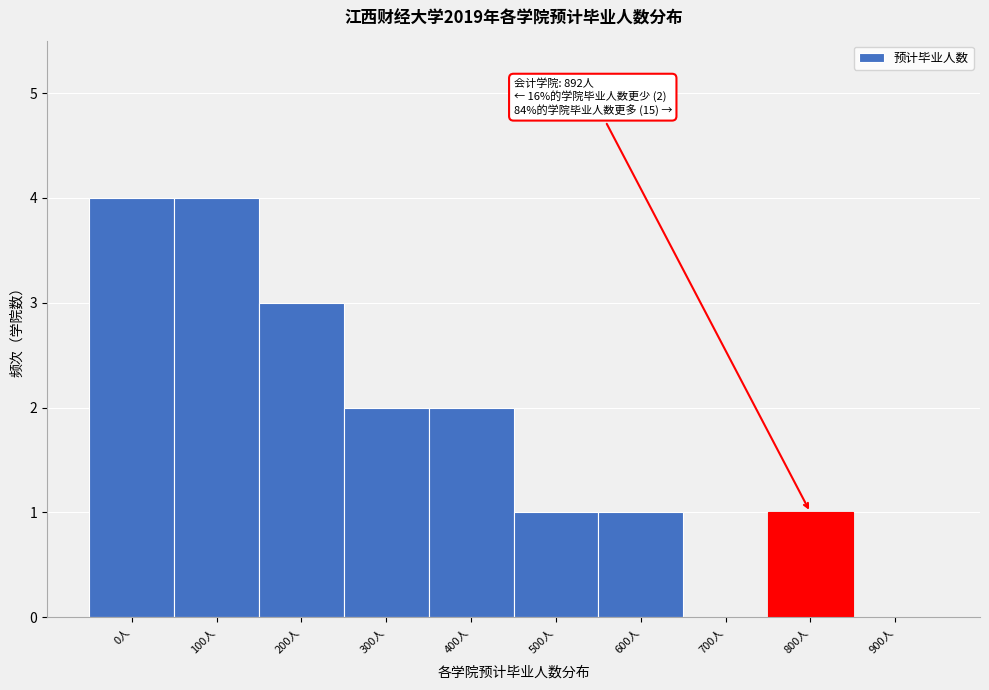

Reading left to right, extract all data points from this chart.

0人=4	100人=4	200人=3	300人=2	400人=2	500人=1	600人=1	700人=0	800人=1	900人=0